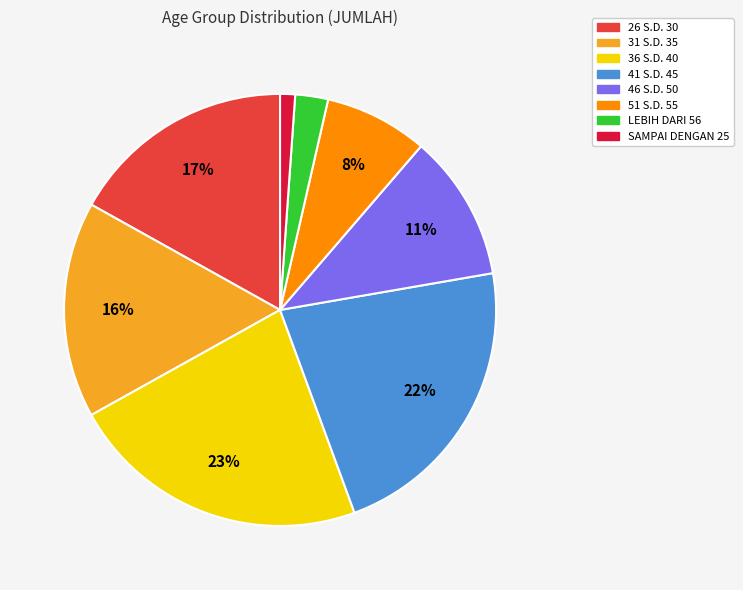

Is the sum of 41 S.D. 45 and SAMPAI DENGAN 25 greater than half?

No